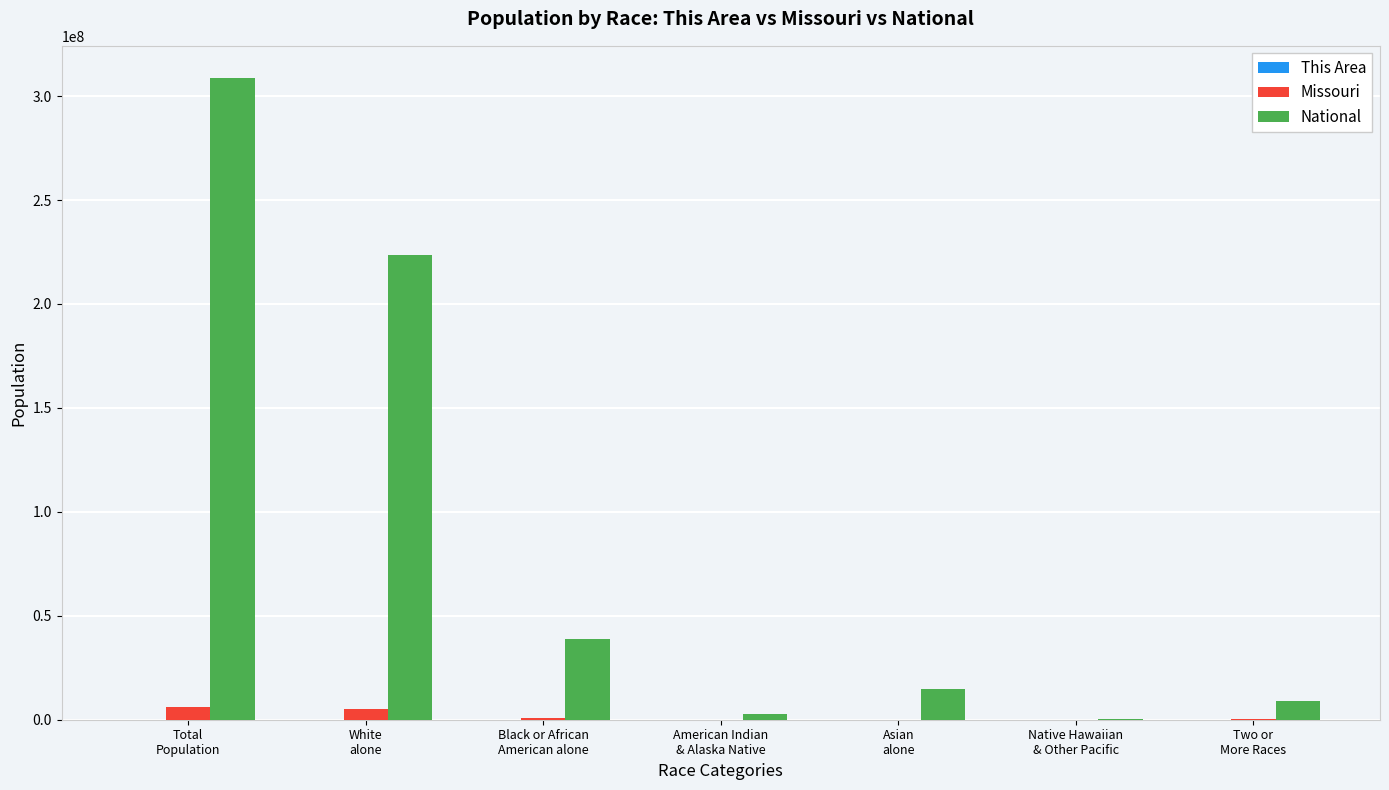

Which series has the largest total across all categories?

National